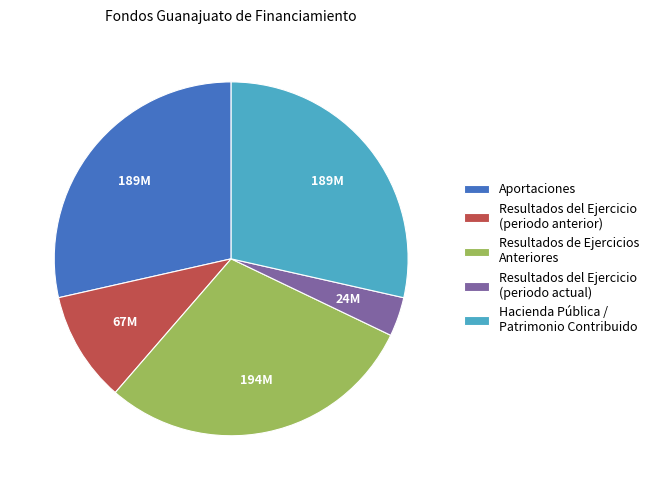

Which slice is the smallest?

Resultados del Ejercicio (periodo actual)